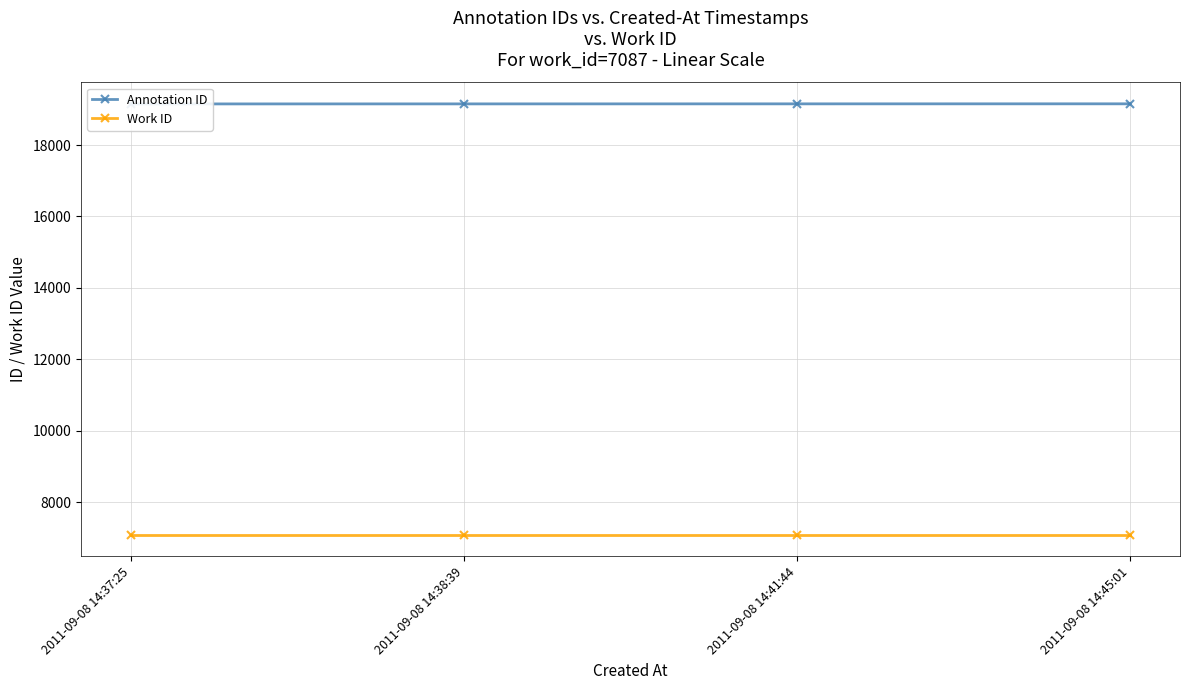

Does the chart display data point markers on the line(s)?

Yes